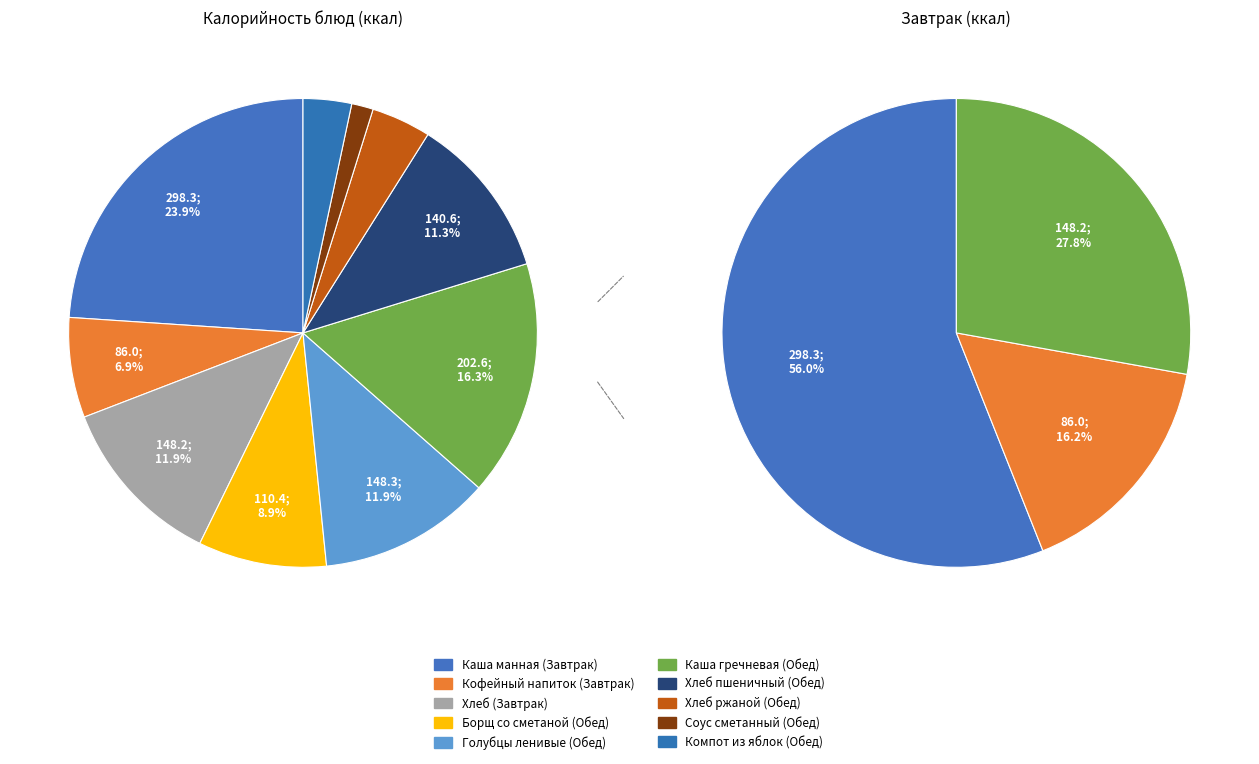

Does Хлеб (Завтрак) account for over 50% of the chart?

No